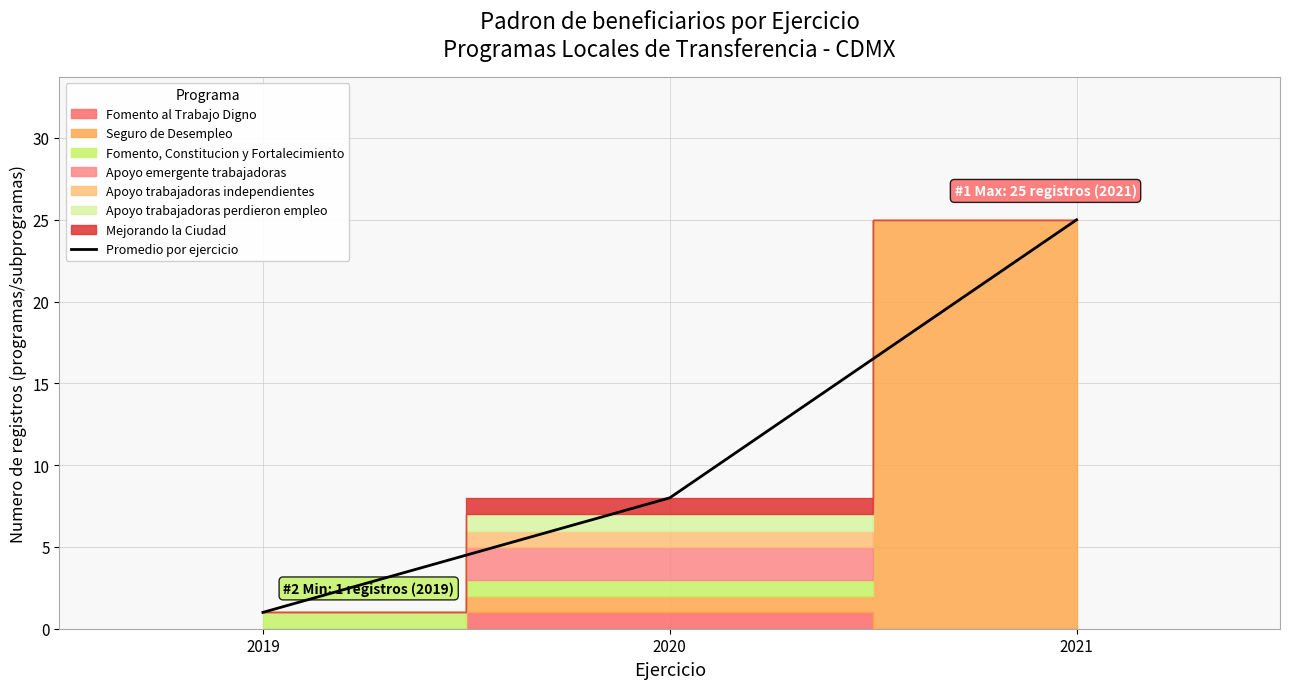

What is the change in value from 2020 to 2021?

+17